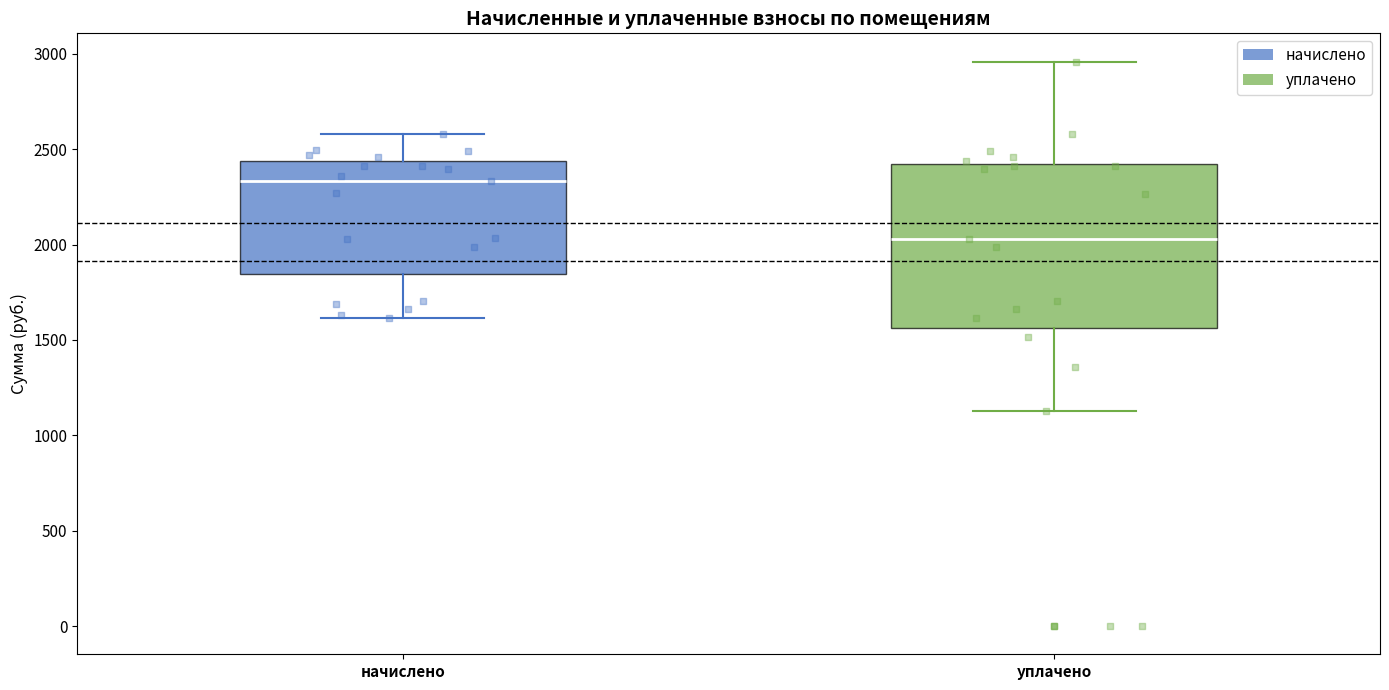

Reading left to right, transcribe this box plot: for each box, give where its median line is, the range the box spans, and where its two whiskers end, as read against the y-axis. The values are not printed on the chart, so give them approximately, as read against the axis.

начислено: median 2350, box 1850 to 2450, whiskers 1600 to 2600
уплачено: median 2050, box 1550 to 2400, whiskers 1150 to 2950